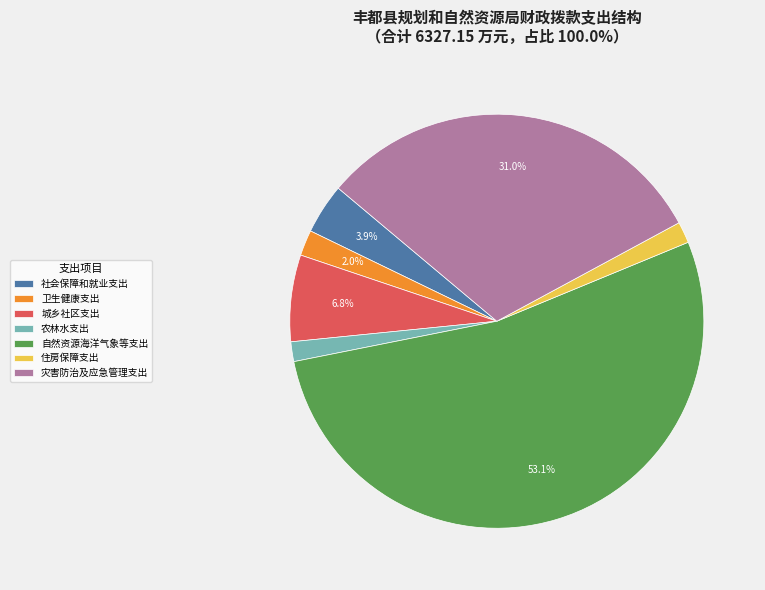

What percentage is the 灾害防治及应急管理支出 slice, to the nearest percent?

31%